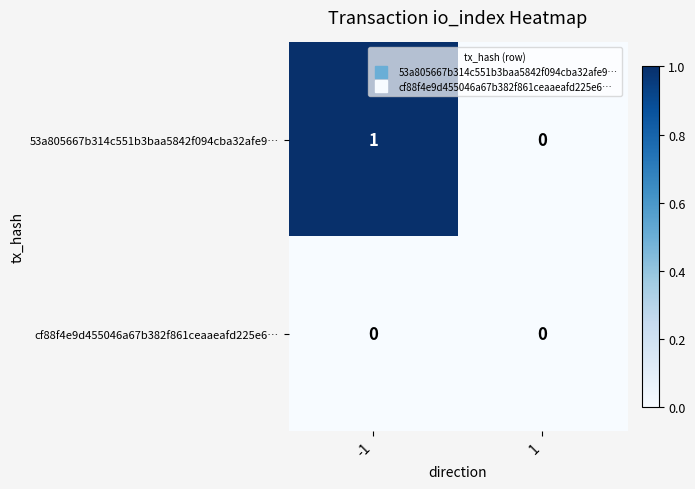

Which series has the widest spread of values?

53a805667b314c551b3baa5842f094cba32afe9…